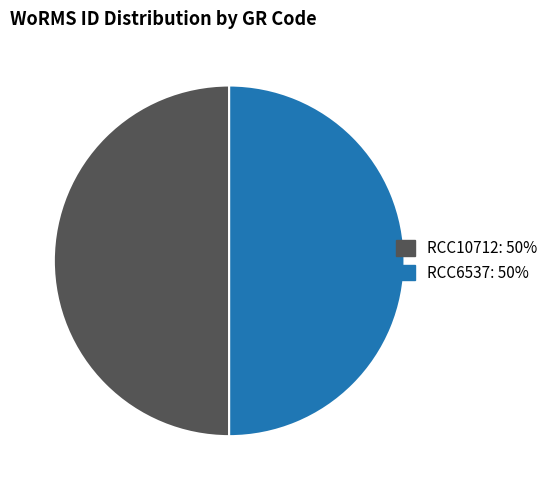

Count the number of slices in the pie.

2